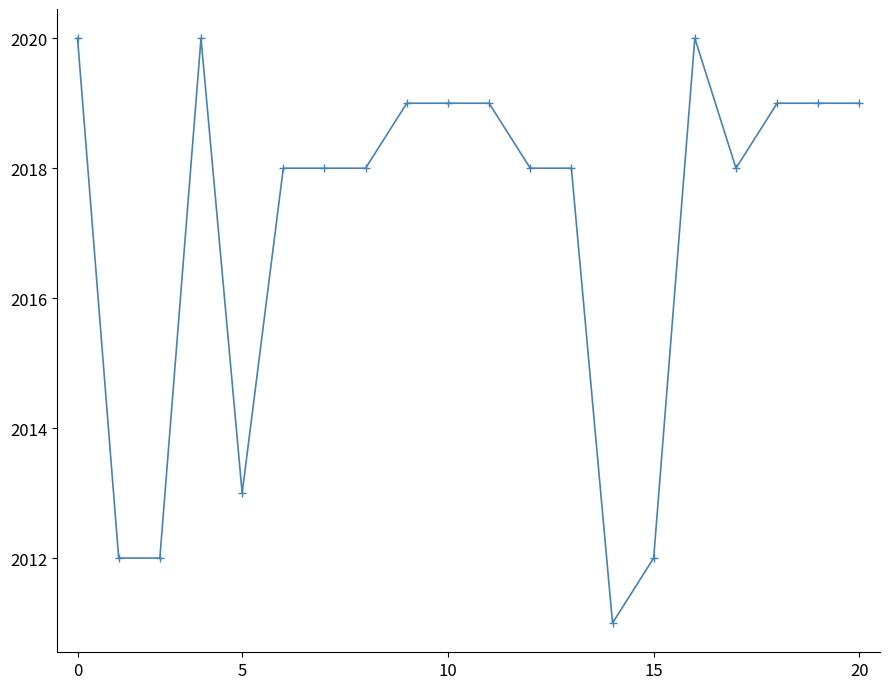

What is the smallest value displayed?

2011